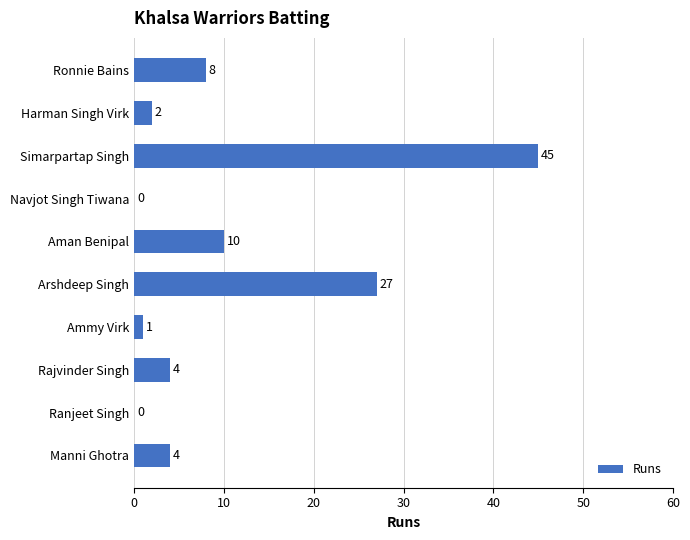

What is the sum of all values?

101